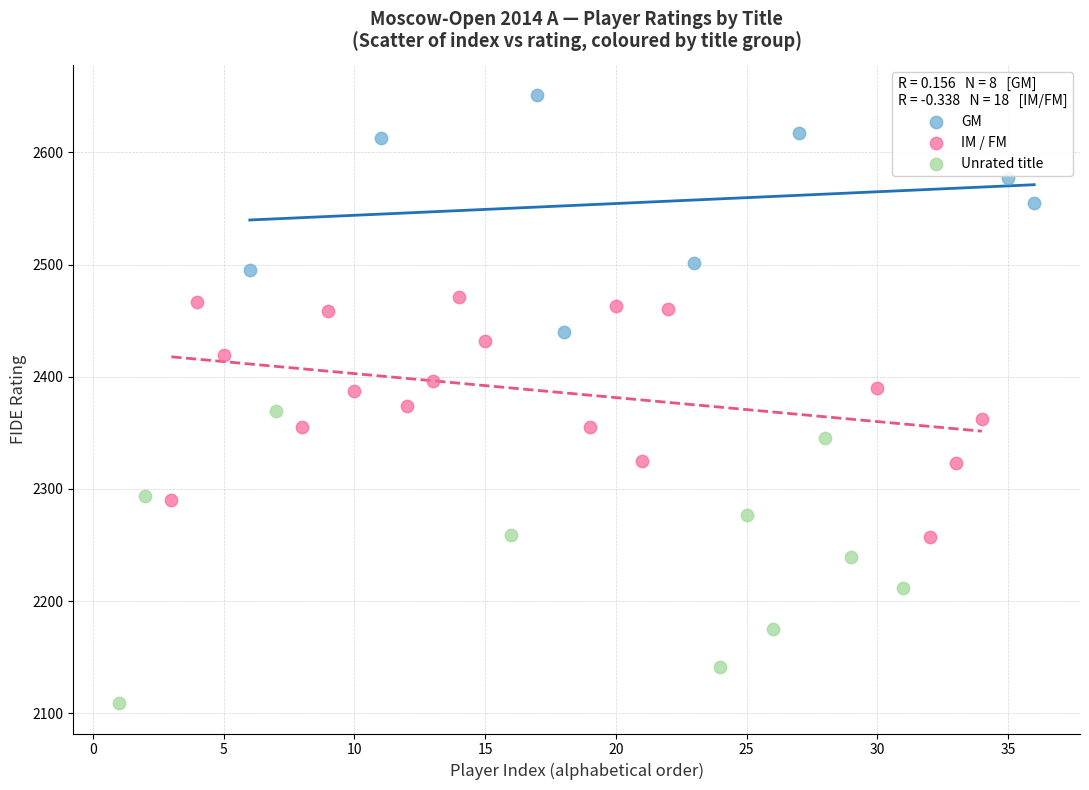

Which series has the widest spread of Y values?

Unrated title